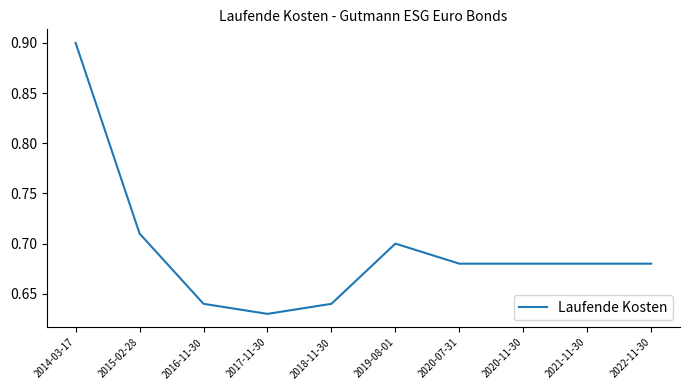

What is the maximum value shown in the chart?

0.9